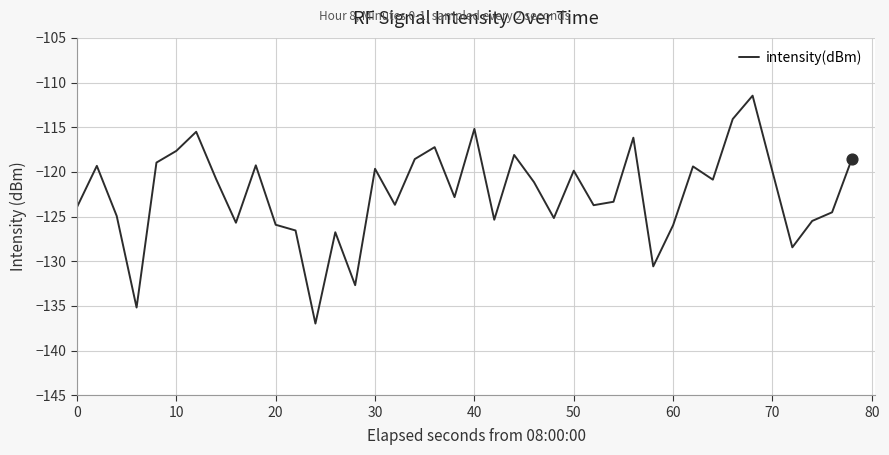

What is the difference between the maximum and minimum values?

25.5